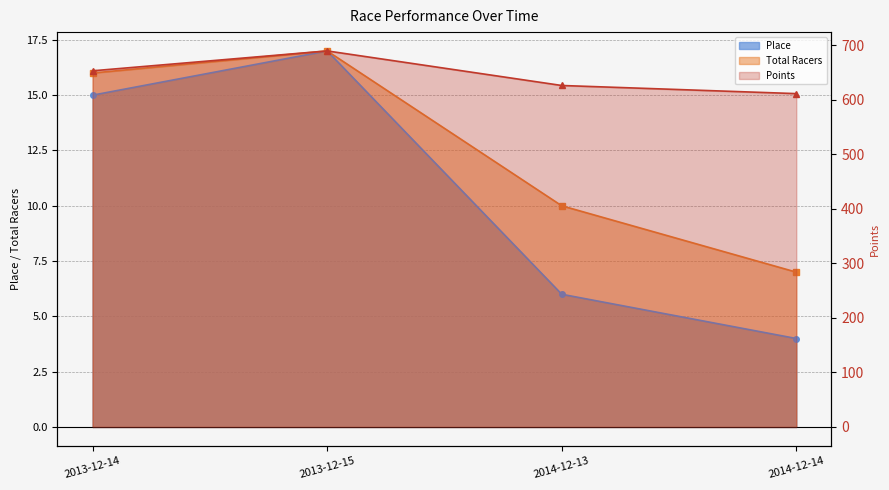

True or false: Place and Total Racers cross at least once.

False